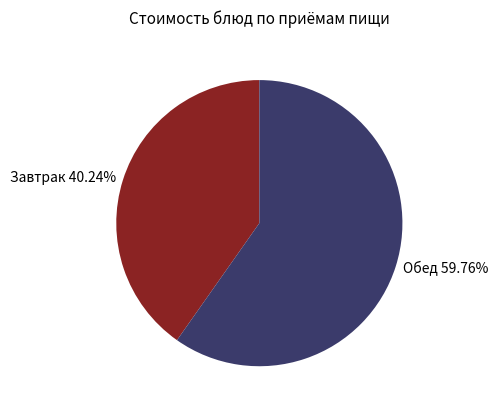

Is the sum of Обед 59.76% and Завтрак 40.24% greater than half?

Yes